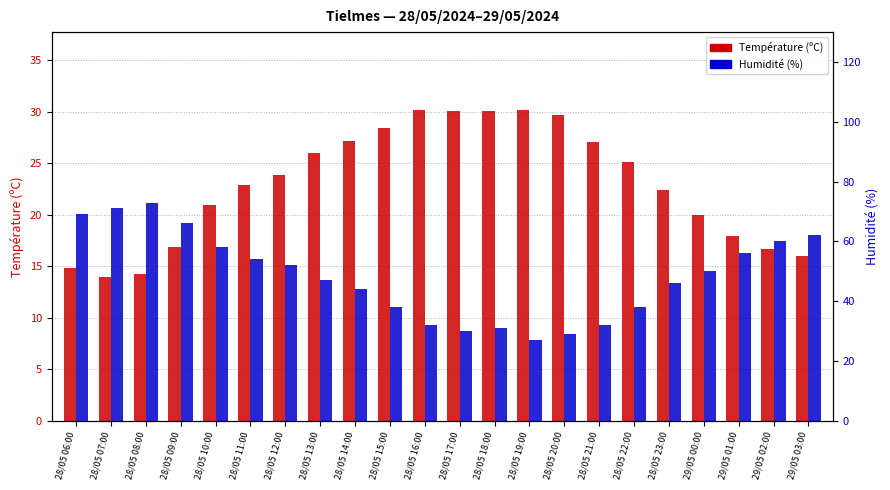

Reading right to left, what are all the values shown in this chart?

Température (ºC): 29/05 03:00=16.0	29/05 02:00=16.7	29/05 01:00=17.9	29/05 00:00=20.0	28/05 23:00=22.4	28/05 22:00=25.1	28/05 21:00=27.1	28/05 20:00=29.7	28/05 19:00=30.2	28/05 18:00=30.1	28/05 17:00=30.1	28/05 16:00=30.2	28/05 15:00=28.4	28/05 14:00=27.2	28/05 13:00=26.0	28/05 12:00=23.9	28/05 11:00=22.9	28/05 10:00=21.0	28/05 09:00=16.9	28/05 08:00=14.3	28/05 07:00=14.0	28/05 06:00=14.8
Humidité (%): 29/05 03:00=62.0	29/05 02:00=60.0	29/05 01:00=56.0	29/05 00:00=50.0	28/05 23:00=46.0	28/05 22:00=38.0	28/05 21:00=32.0	28/05 20:00=29.0	28/05 19:00=27.0	28/05 18:00=31.0	28/05 17:00=30.0	28/05 16:00=32.0	28/05 15:00=38.0	28/05 14:00=44.0	28/05 13:00=47.0	28/05 12:00=52.0	28/05 11:00=54.0	28/05 10:00=58.0	28/05 09:00=66.0	28/05 08:00=73.0	28/05 07:00=71.0	28/05 06:00=69.0